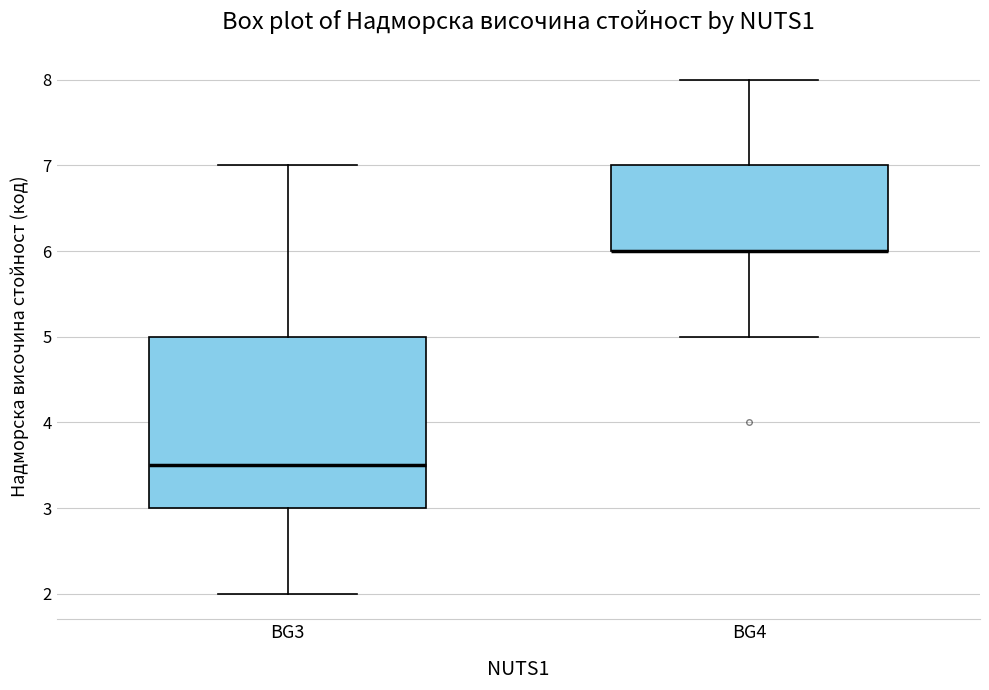

Comparing the boxes themselves (not the whiskers), which one is the tallest?

BG3